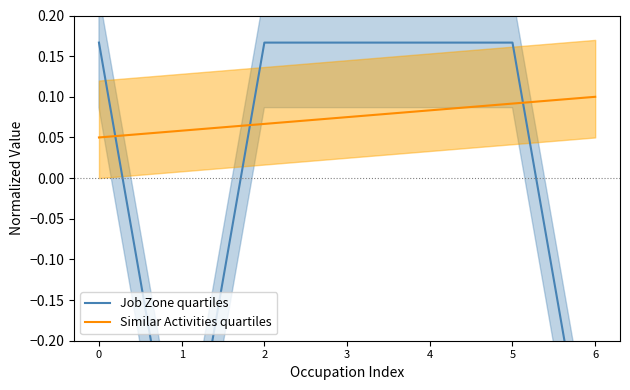

True or false: Similar Activities quartiles has more than 0 interior local peaks.

False